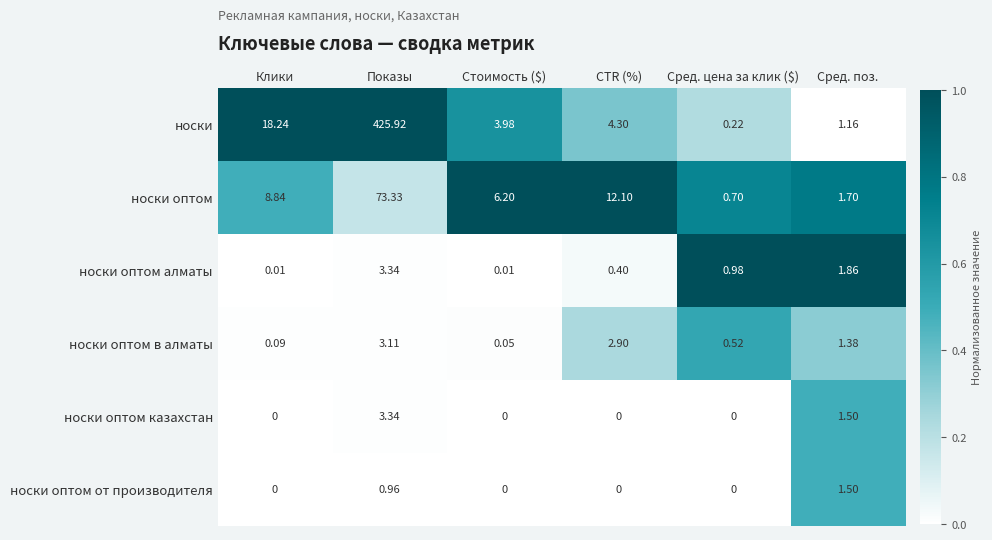

At which category does the chart reach its peak across all series?

Показы